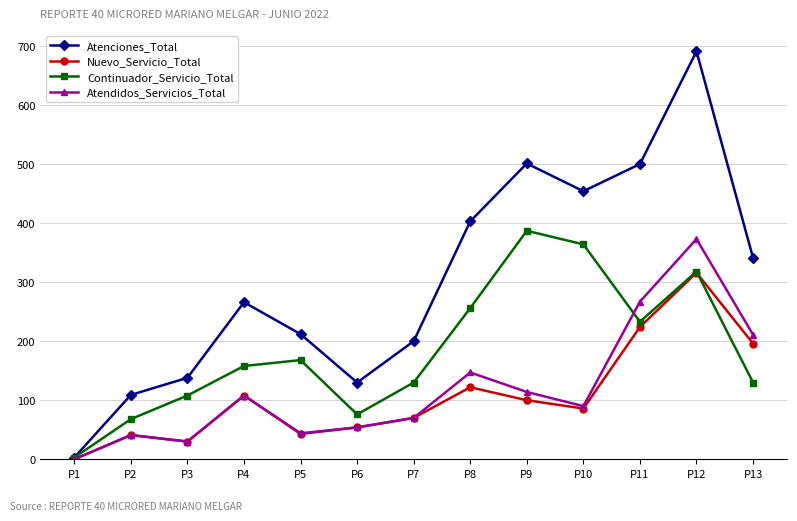

The Continuador_Servicio_Total series shows 108 at P3. True or false?

True